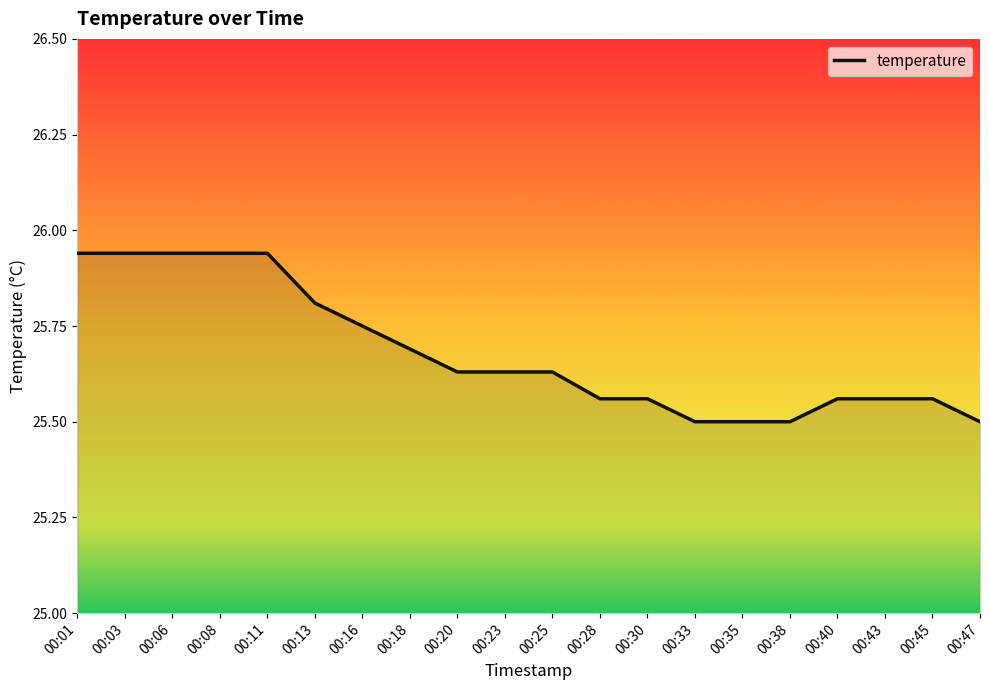

Approximately how many times larger is the value at 00:08 compared to 00:28?

1.0